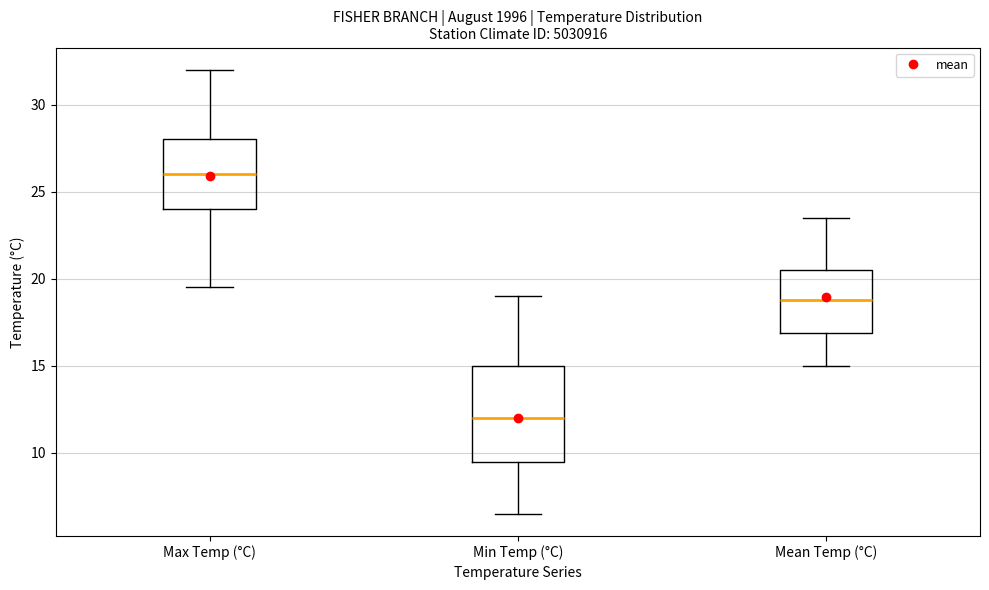

Reading left to right, read every box against the y-axis: the position of its median line, the range the box covers, and the ends of its whiskers. The values are not printed on the chart, so give them approximately, as read against the axis.

Max Temp (°C): median 26.0, box 24.0 to 28.0, whiskers 19.5 to 32.0
Min Temp (°C): median 12.0, box 9.5 to 15.0, whiskers 6.5 to 19.0
Mean Temp (°C): median 19.0, box 17.0 to 20.5, whiskers 15.0 to 23.5